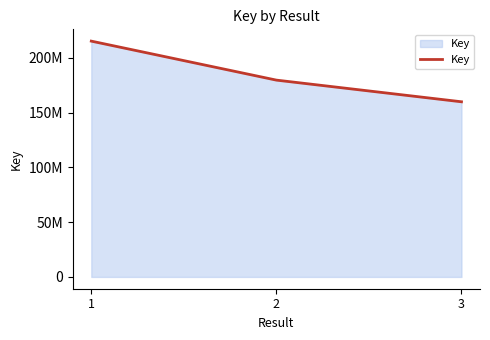

Is this an area chart (filled region under the line)?

Yes